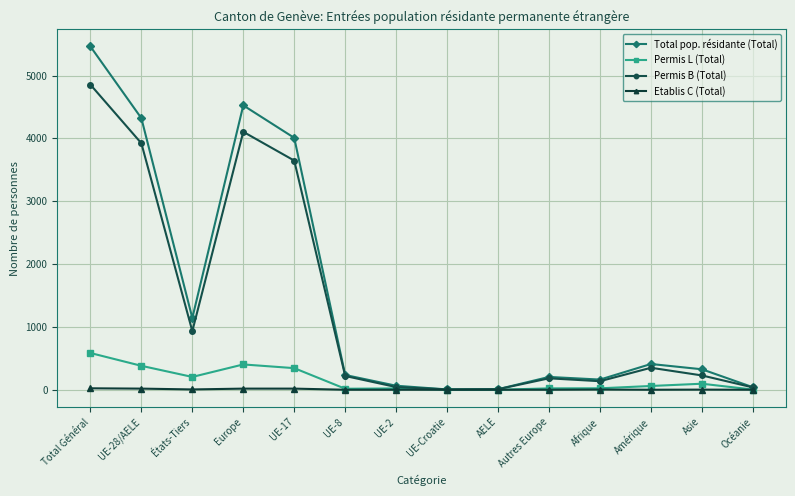

How many lines are shown in the chart?

4